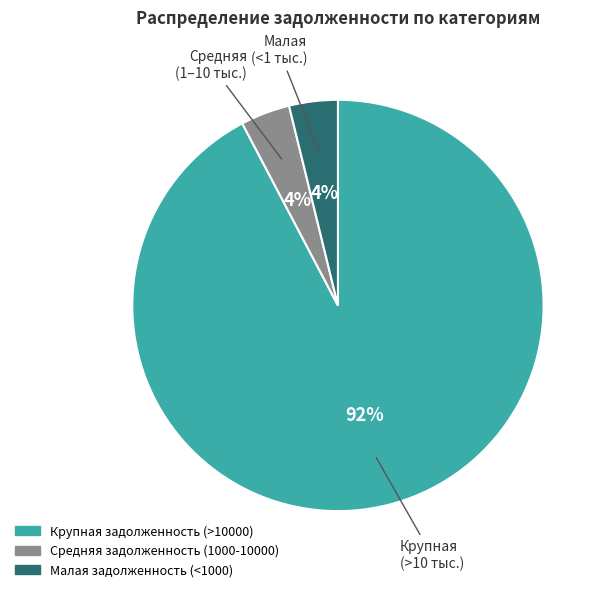

To the nearest percent, what is the difference between the largest and smallest slice percentages?

88%